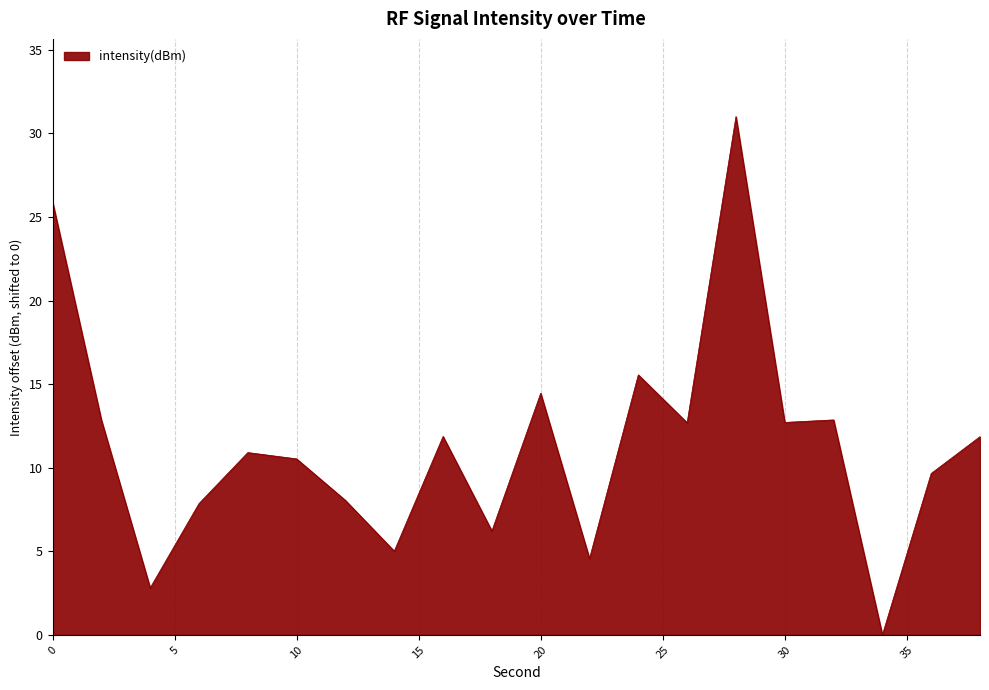

What is the difference between the maximum and minimum values?

31.0